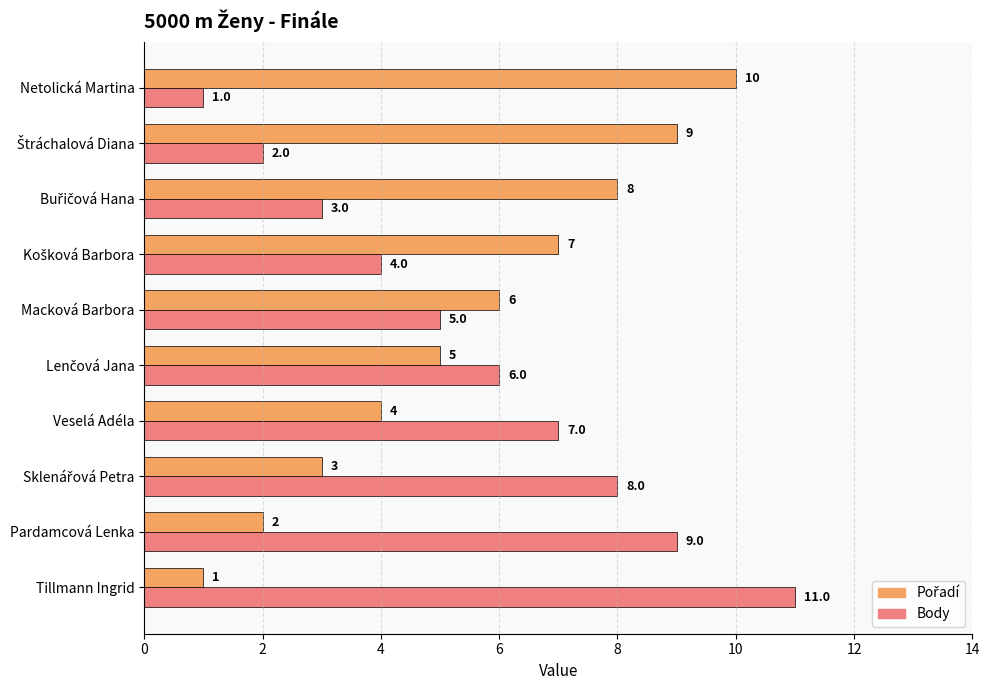

What is the sum of all Body values?

56